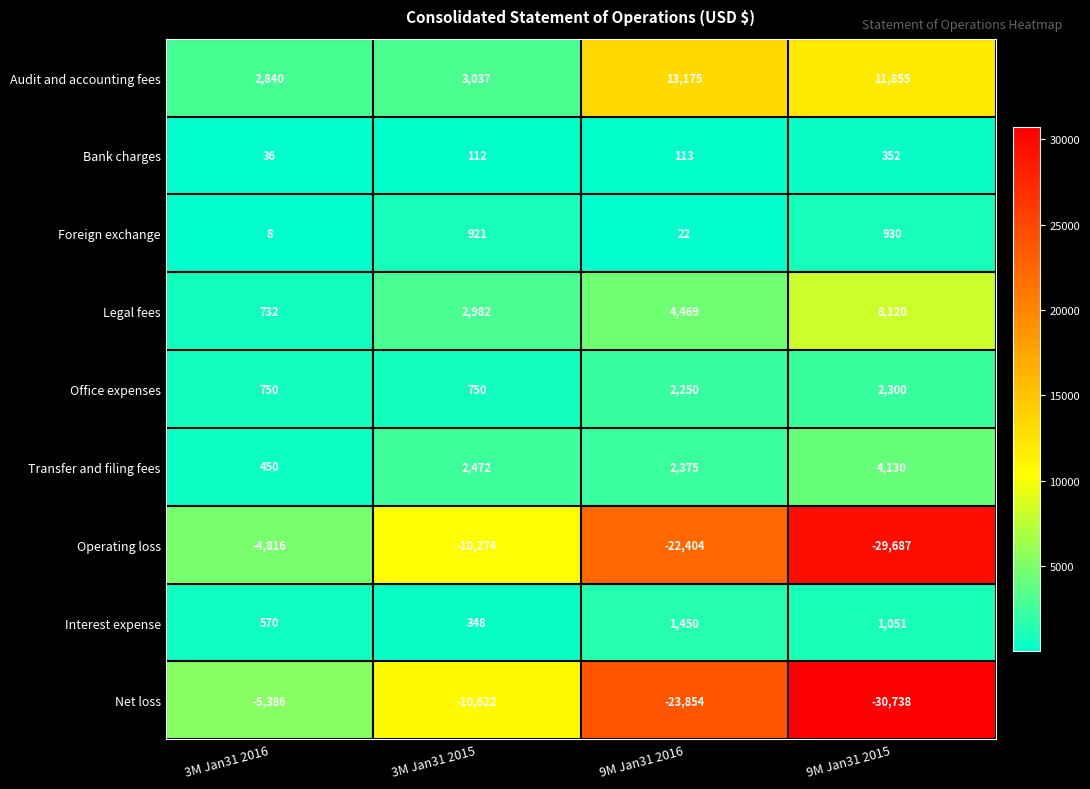

Is it true that Operating loss equals -29687 at 9M Jan31 2015?

True